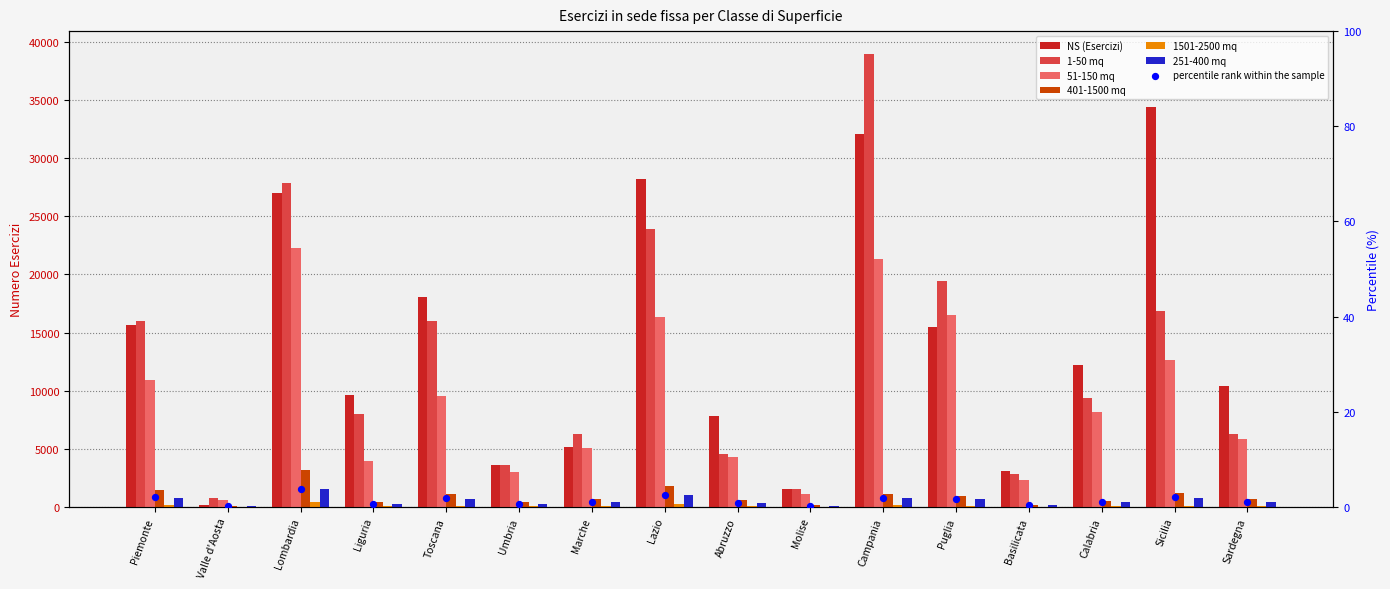

Which series has the widest spread of Y values?

1-50 mq